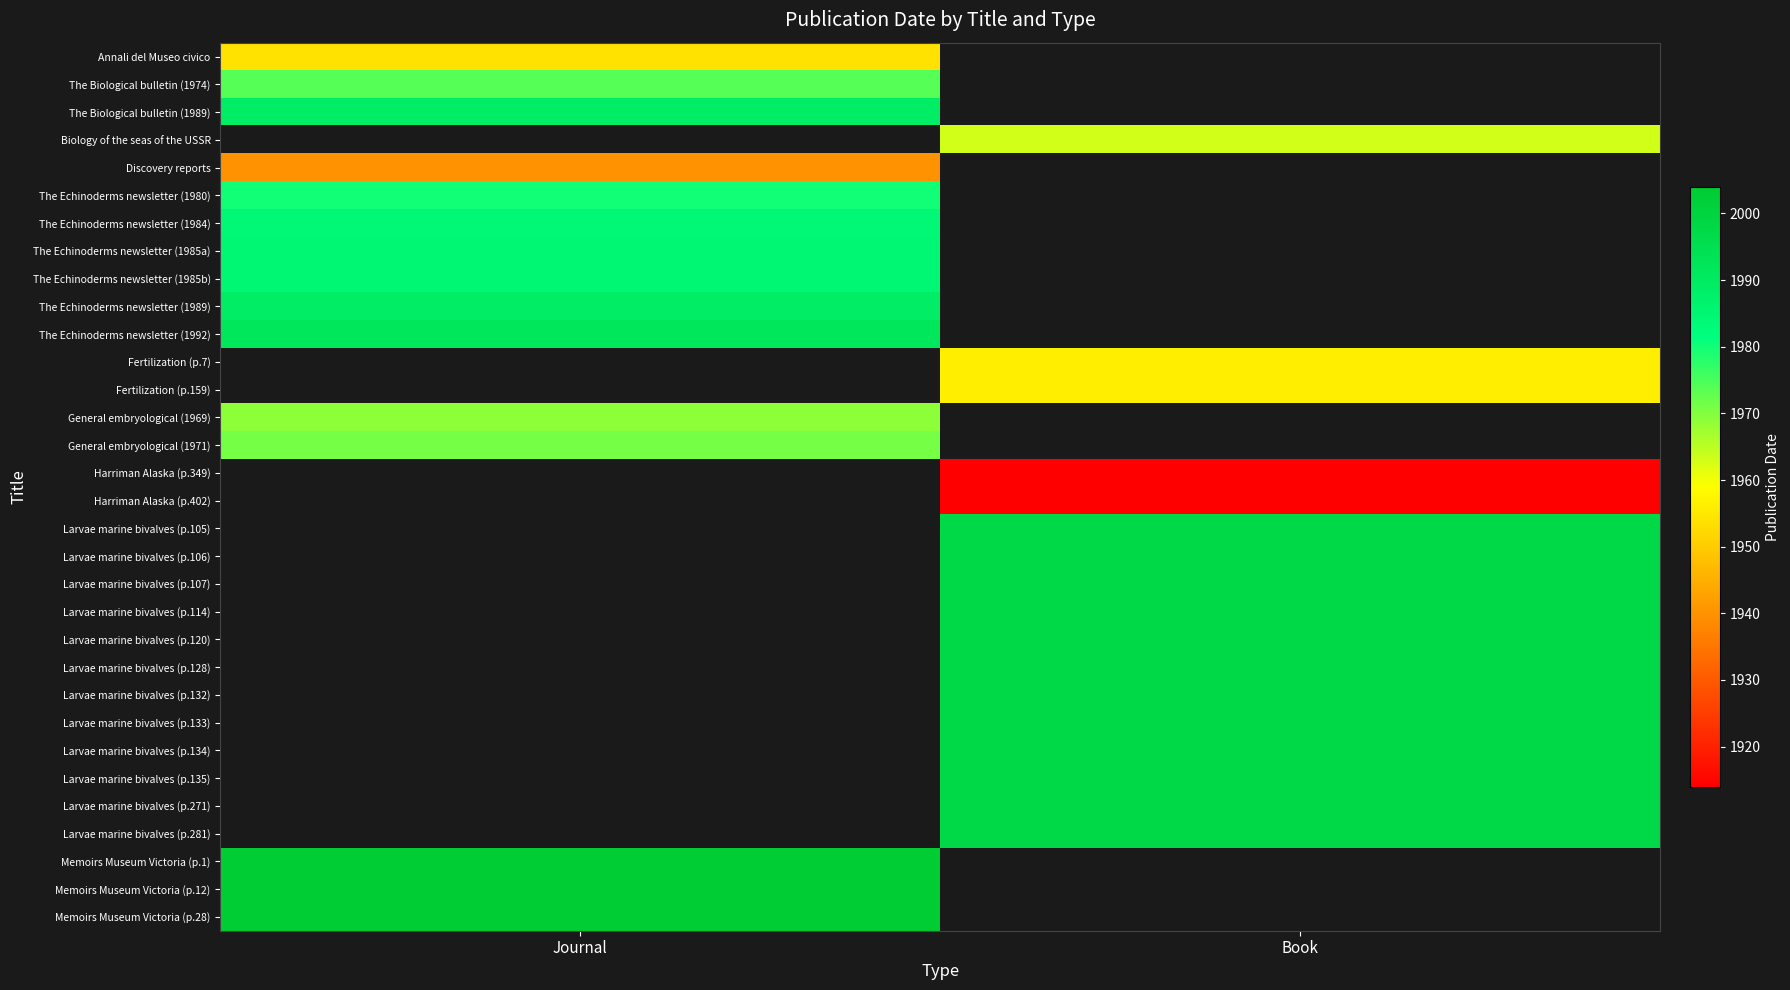

What is the approximate value of The Echinoderms newsletter (1989) at Journal?

1989.0